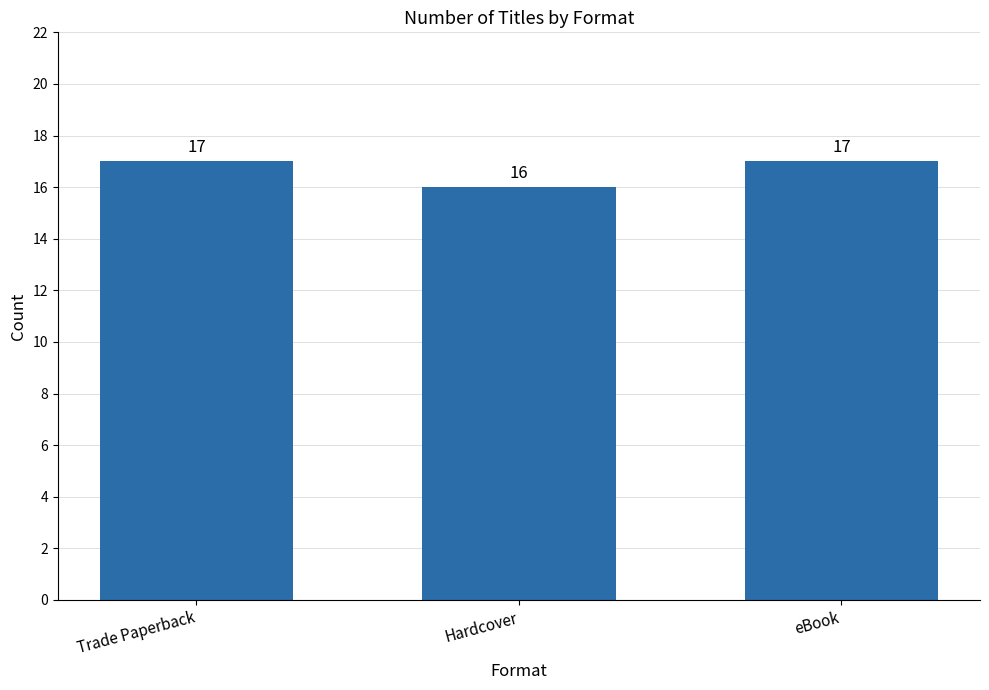

What is the smallest value displayed?

16